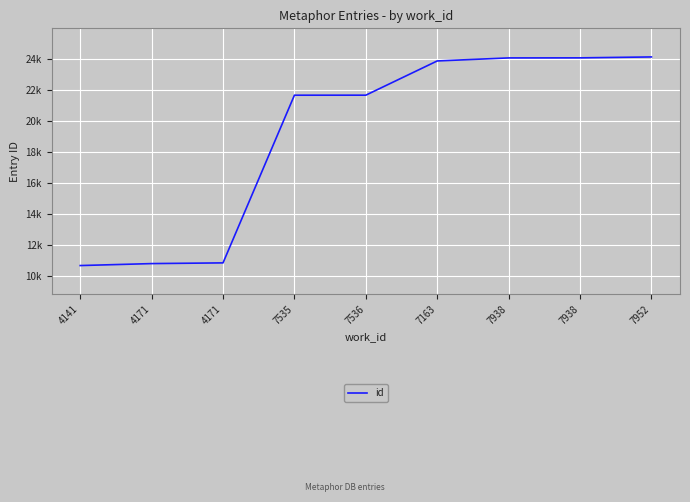

What is the greatest value displayed?

24119